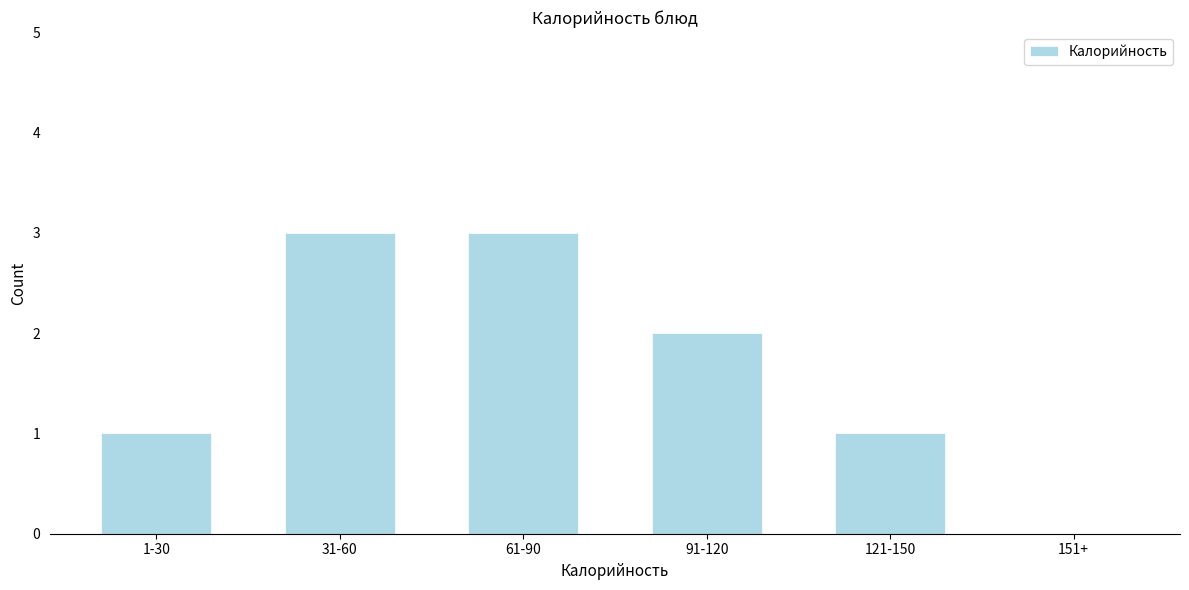

Reading right to left, transcribe all the data shown in this chart.

151+=0	121-150=1	91-120=2	61-90=3	31-60=3	1-30=1